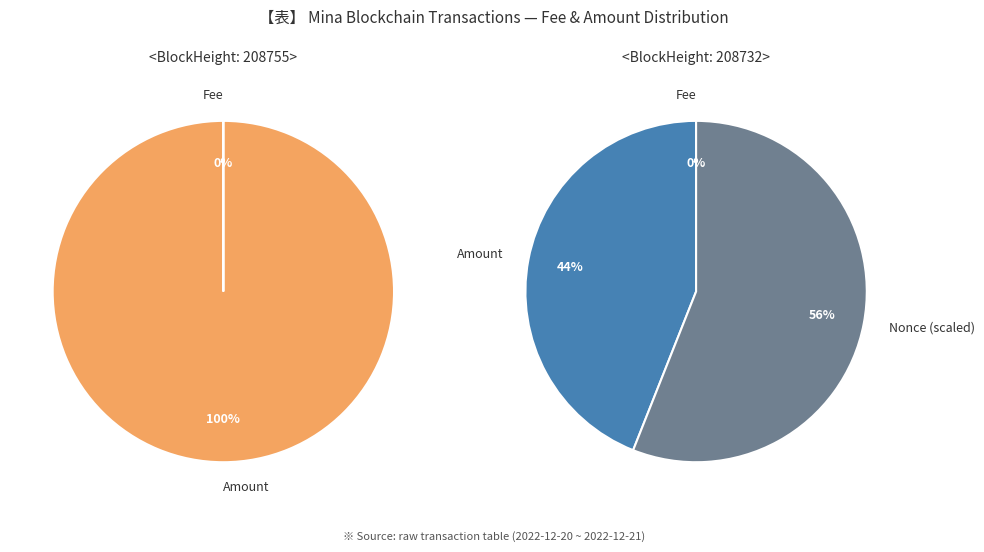

Does any single category account for the majority?

Yes